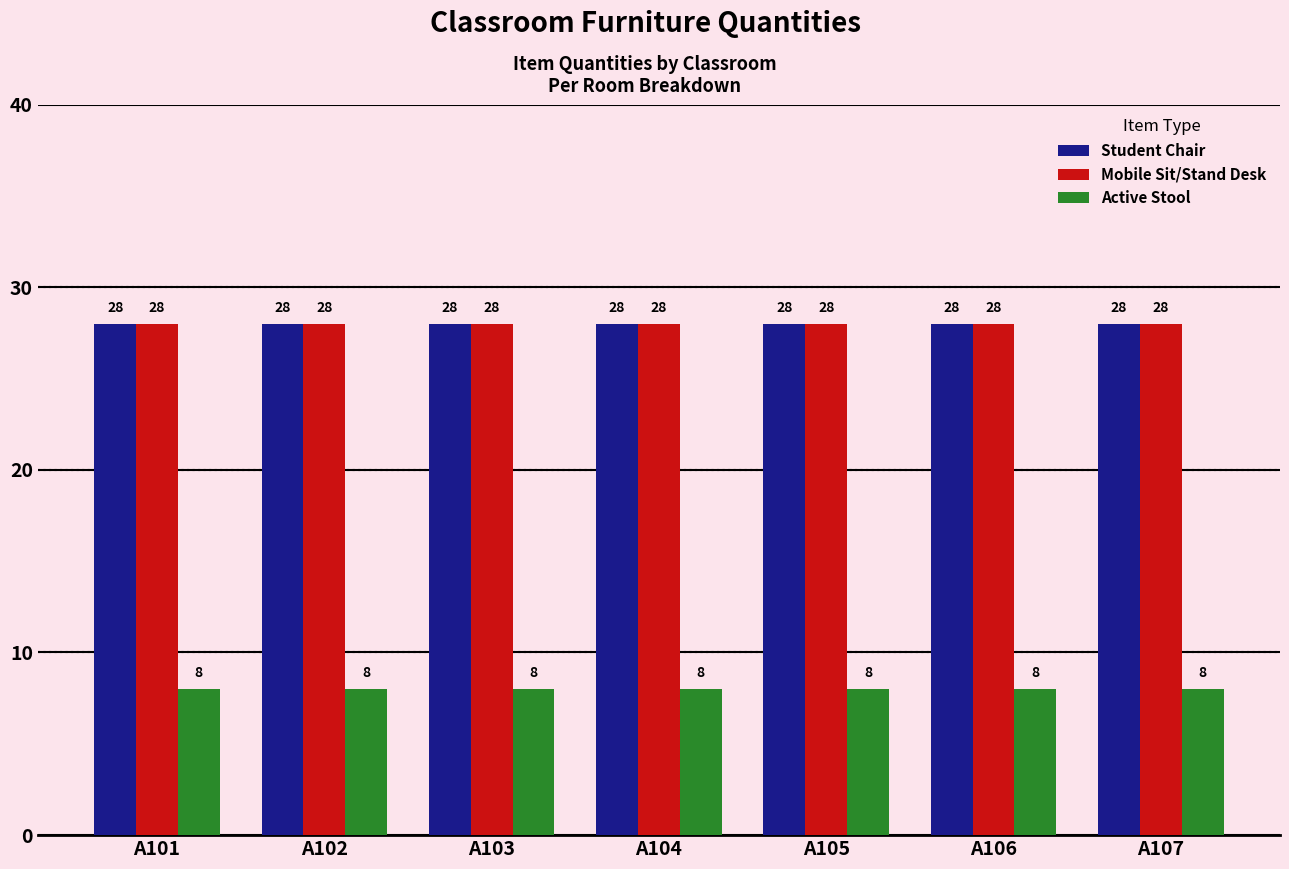

What is the difference between the highest and lowest values at A106?

20